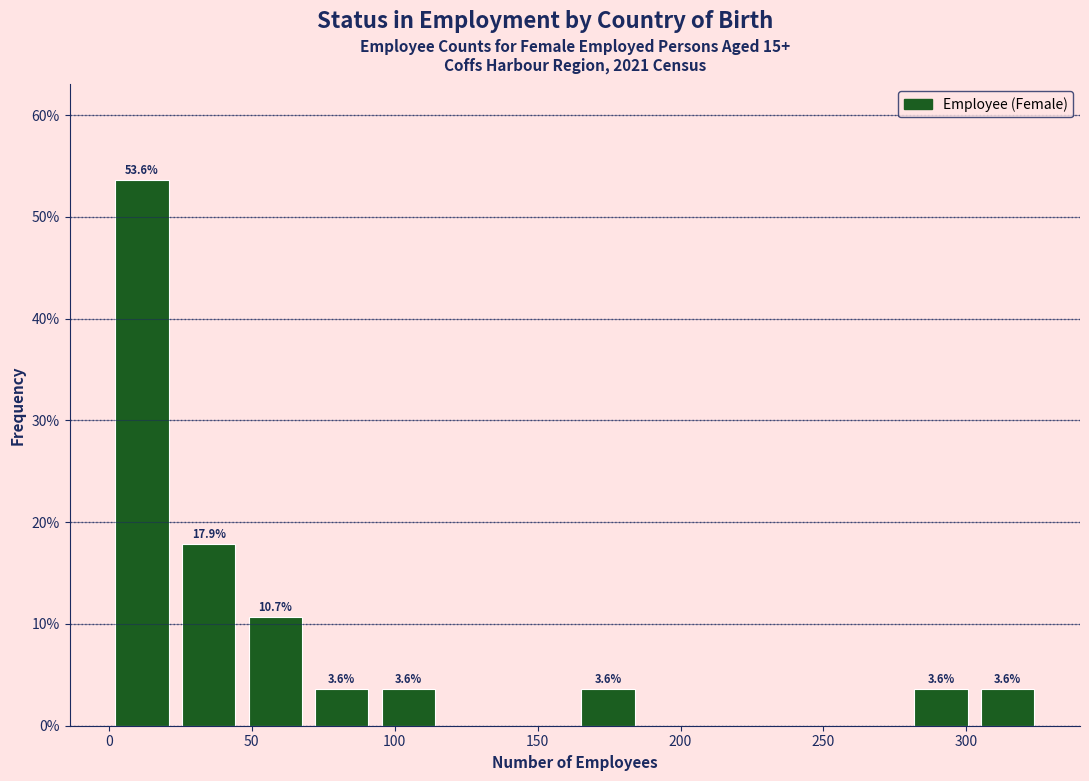

Which range on the x-axis has the tallest bar?

0 to 25